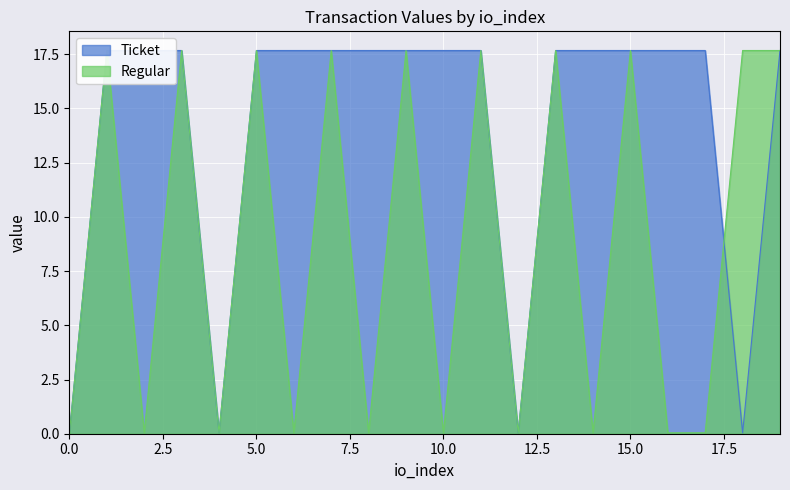

What is the ratio of the value at 7 to the value at 10?

1.0